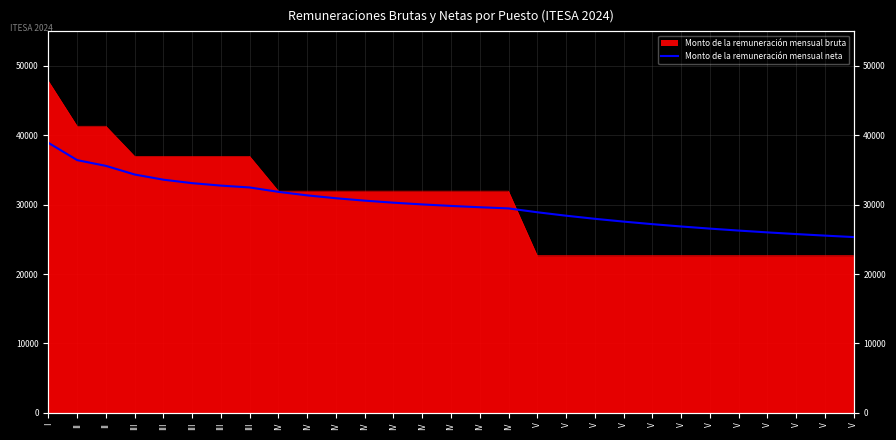

What is the difference between the maximum and second lowest values?

13369.6